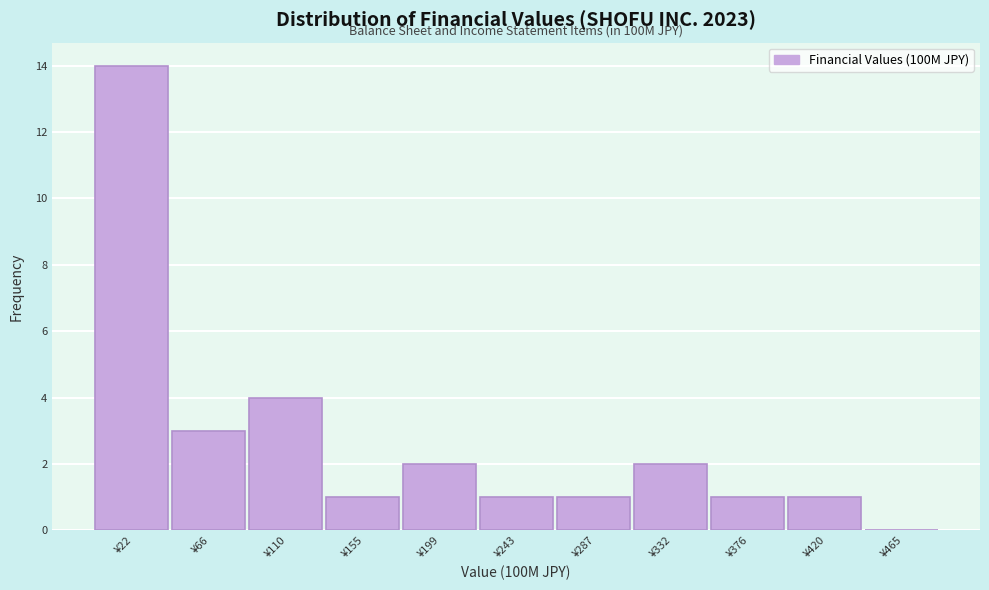

Over which range of the x-axis is the bar tallest?

0 to 45